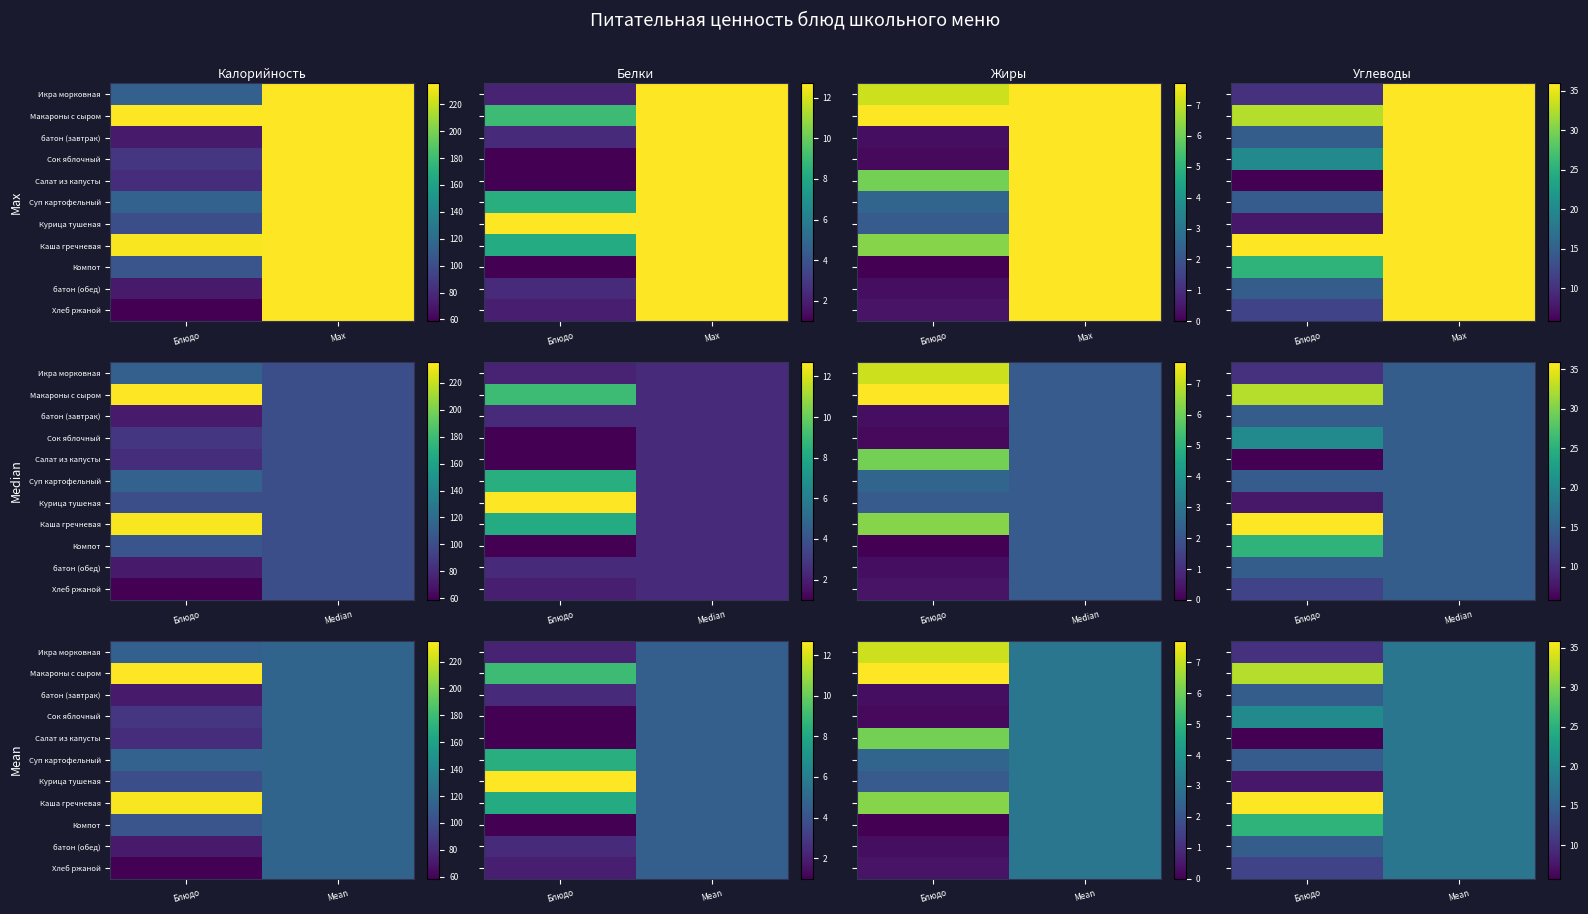

Rank the series at Mean from highest to lowest value.

Икра морковная, Макароны с сыром, батон (завтрак), Сок яблочный, Салат из капусты, Суп картофельный, Курица тушеная, Каша гречневая, Компот, батон (обед), Хлеб ржаной